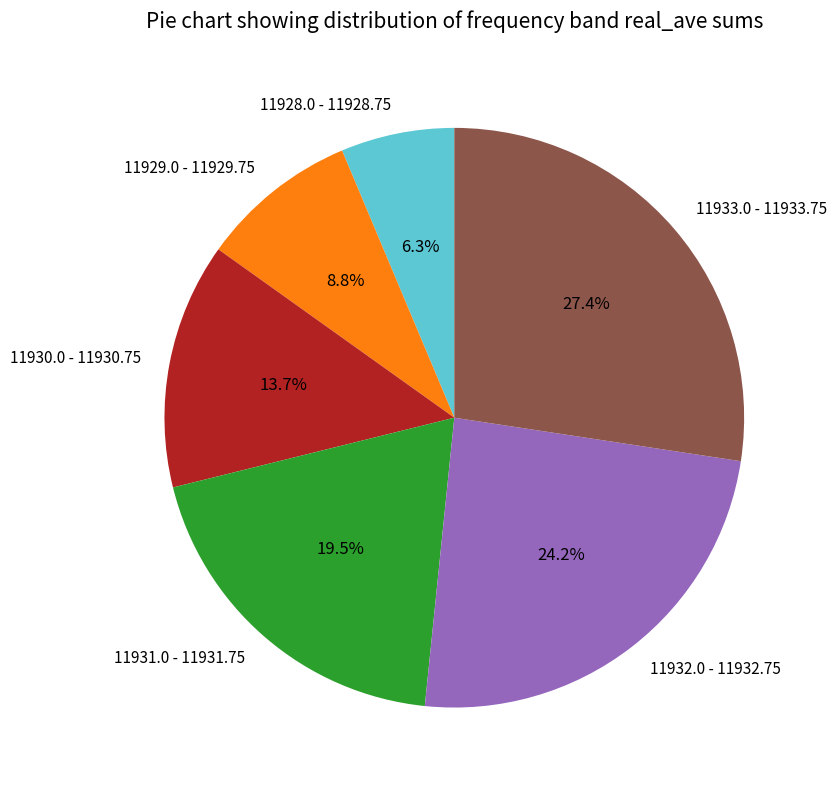

Which category has the biggest portion of the pie?

11933.0 - 11933.75